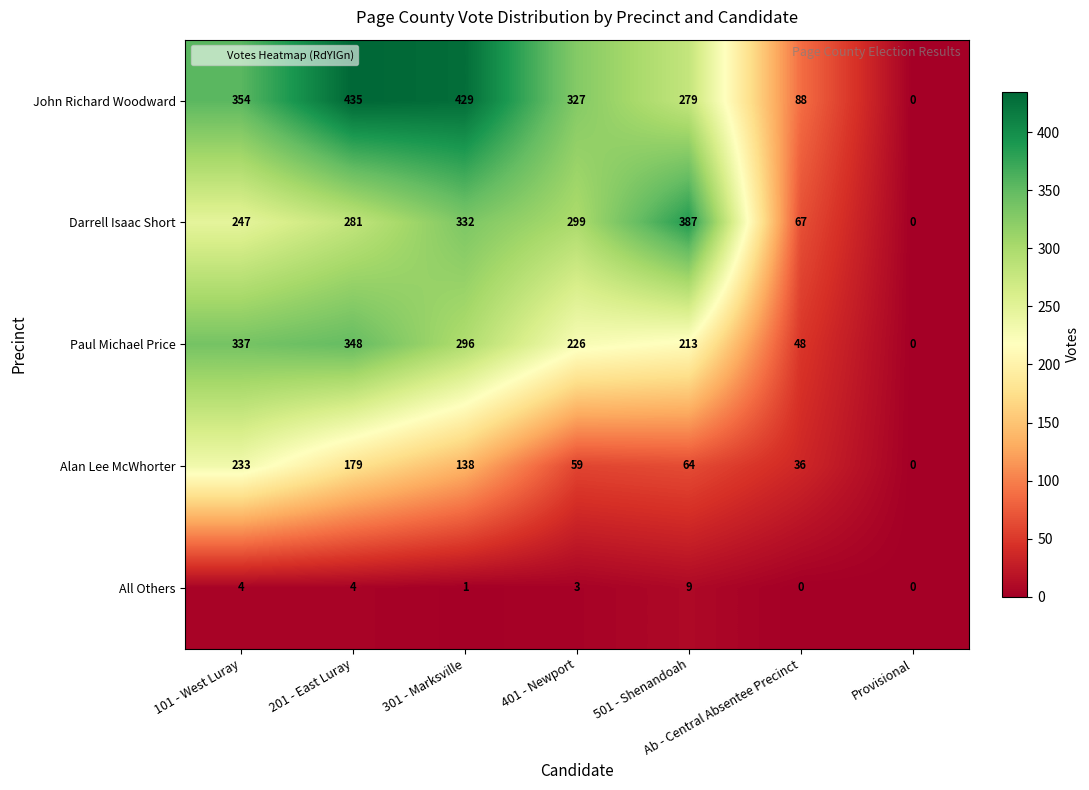

At which label does Paul Michael Price first exceed 226?

101 - West Luray